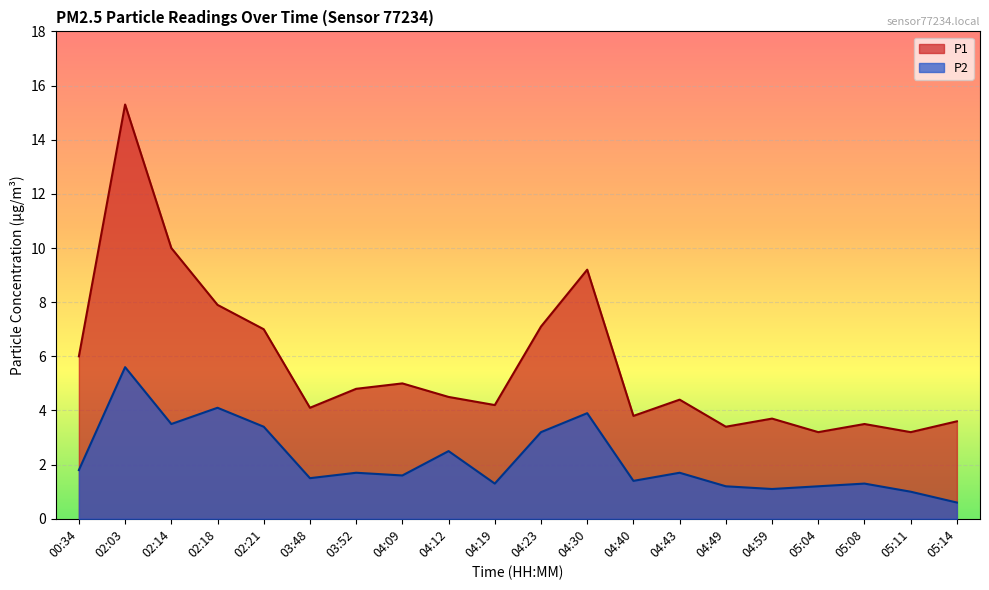

The P1 series shows 2.4 at 02:21. True or false?

False